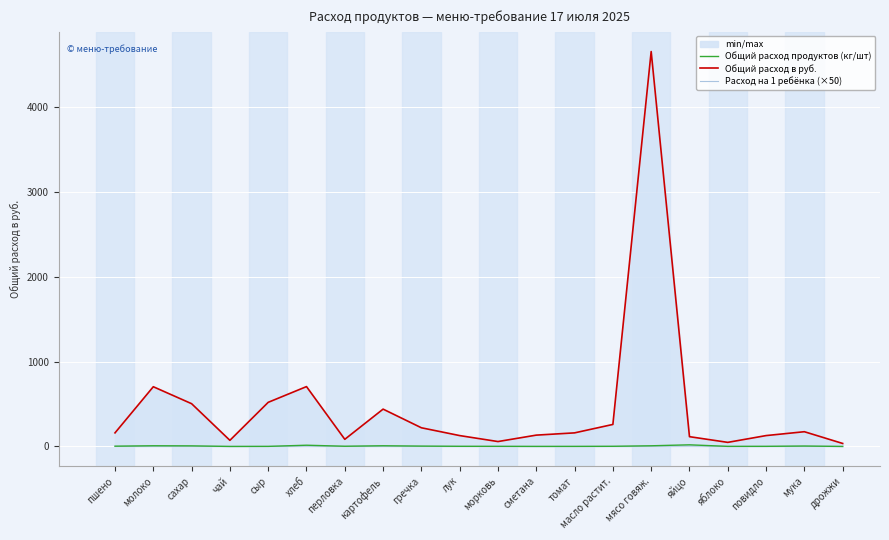

What is the minimum value for Общий расход продуктов (кг/шт)?

0.1